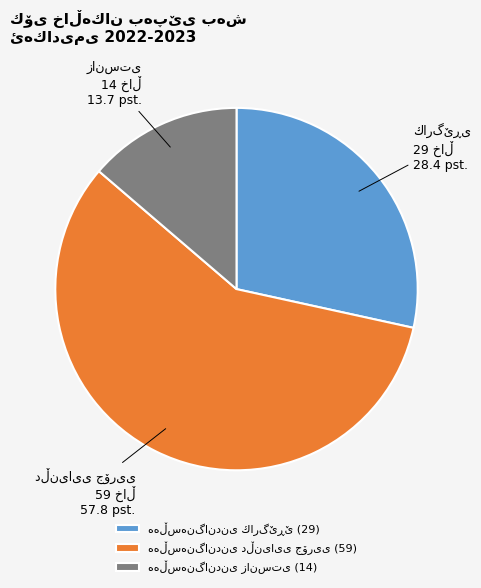

Is there a majority slice in this chart?

Yes